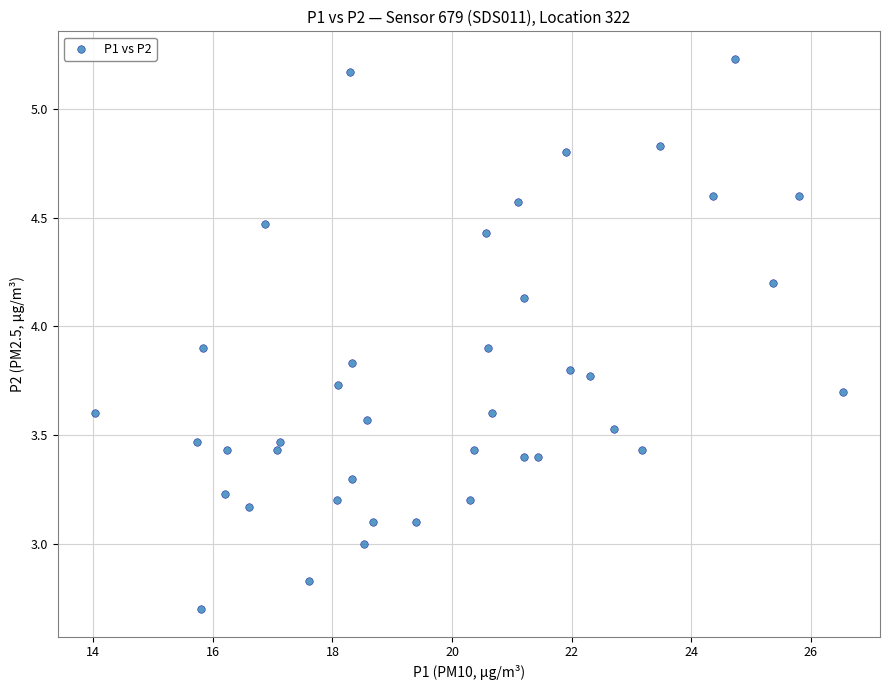

What is the range of X values (max minus min)?

12.5